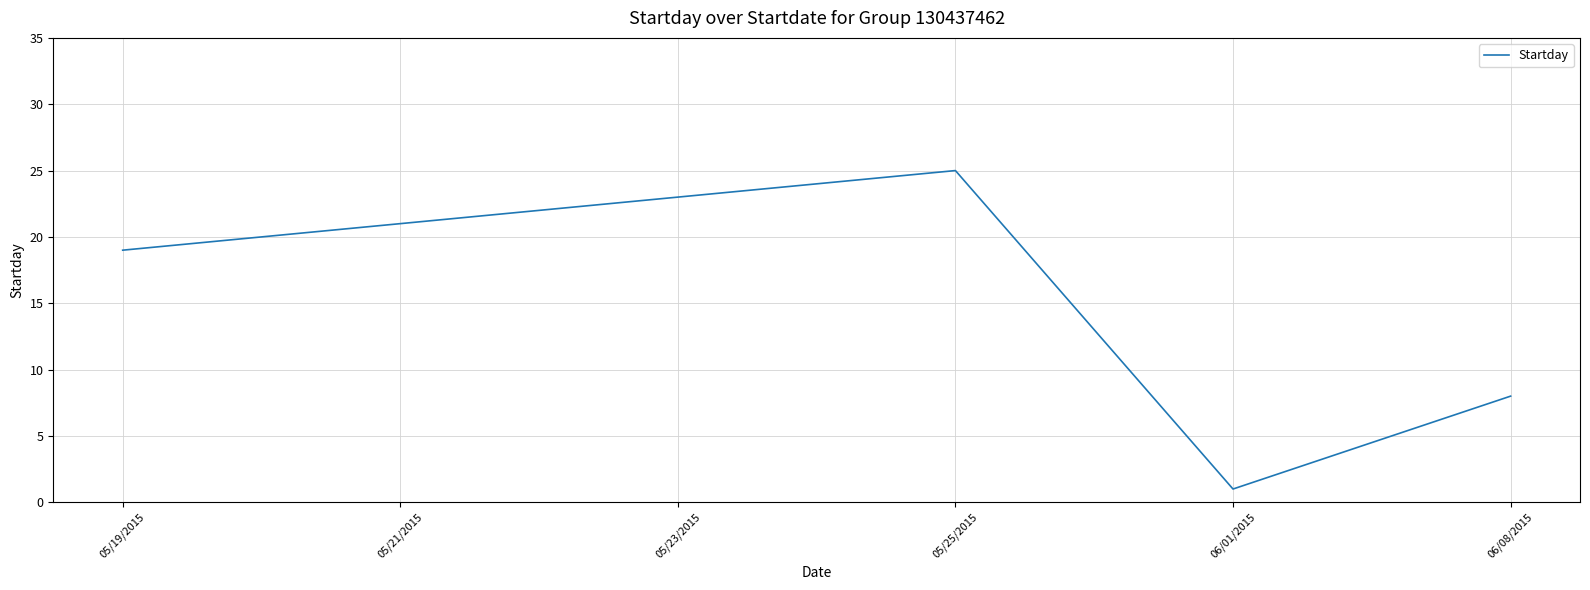

What is the sum of the values at 06/08/2015 and 05/21/2015?

29